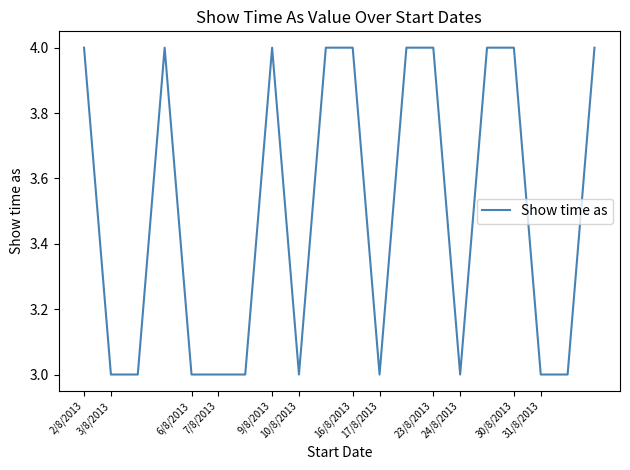

What is the maximum value shown in the chart?

4